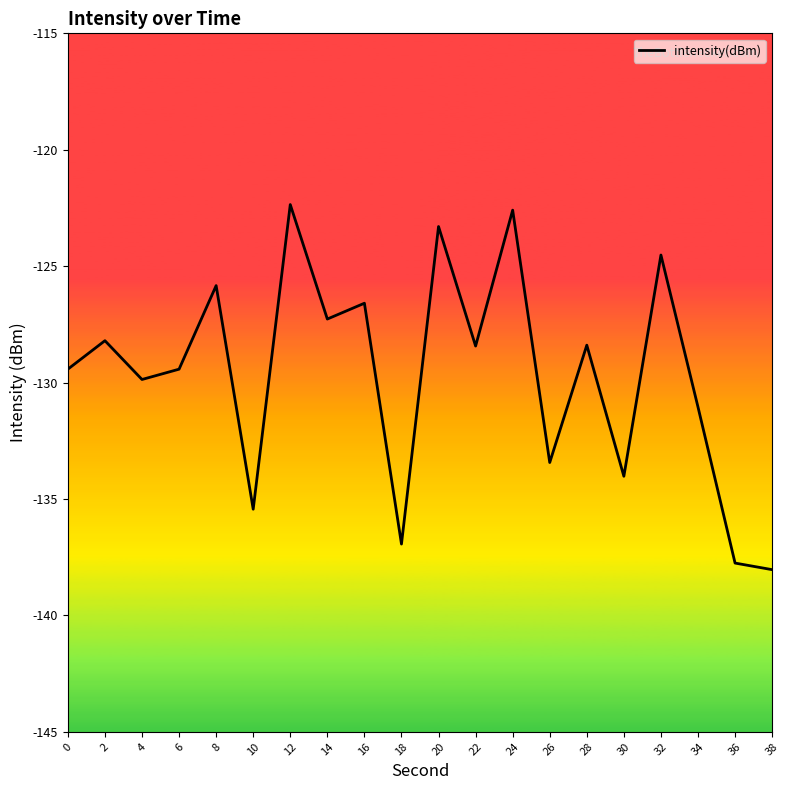

How many values are below -128?

13